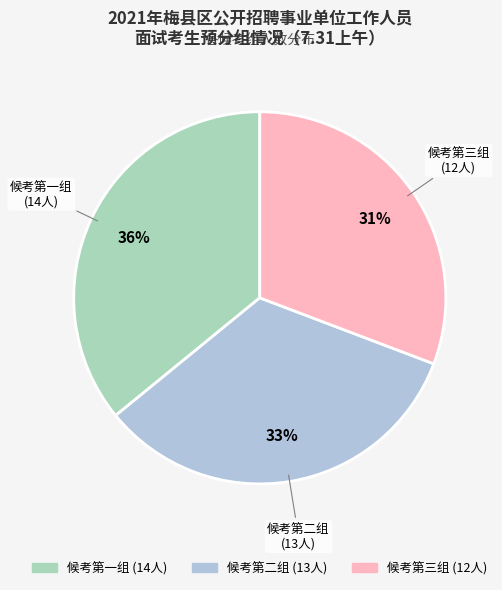

To the nearest percent, what is the combined percentage of 候考第一组 and 候考第二组?

69%